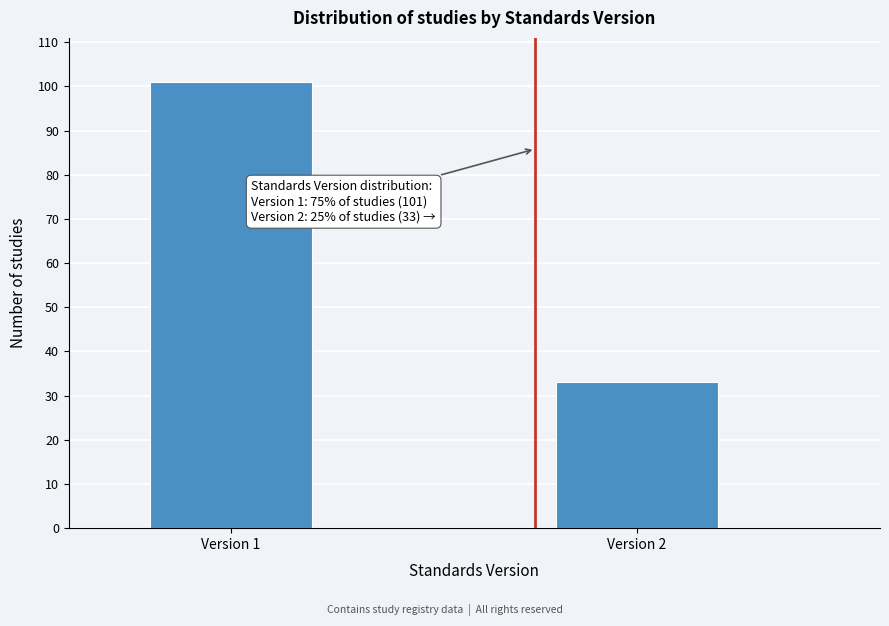

Reading left to right, what are all the values shown in this chart?

101	33